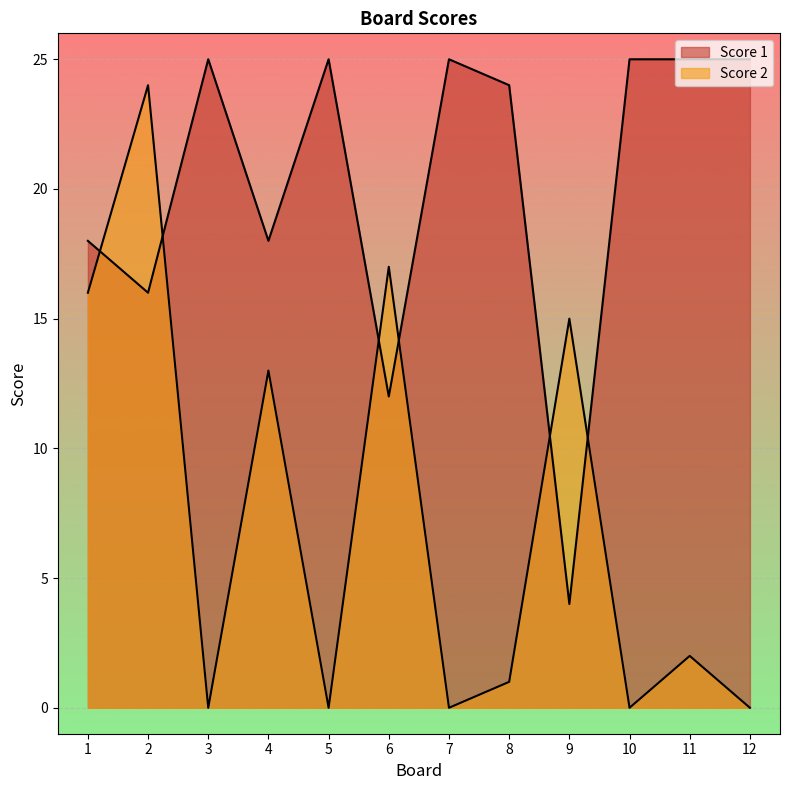

Which series ends up on top after the final intersection of Score 1 and Score 2?

Score 1